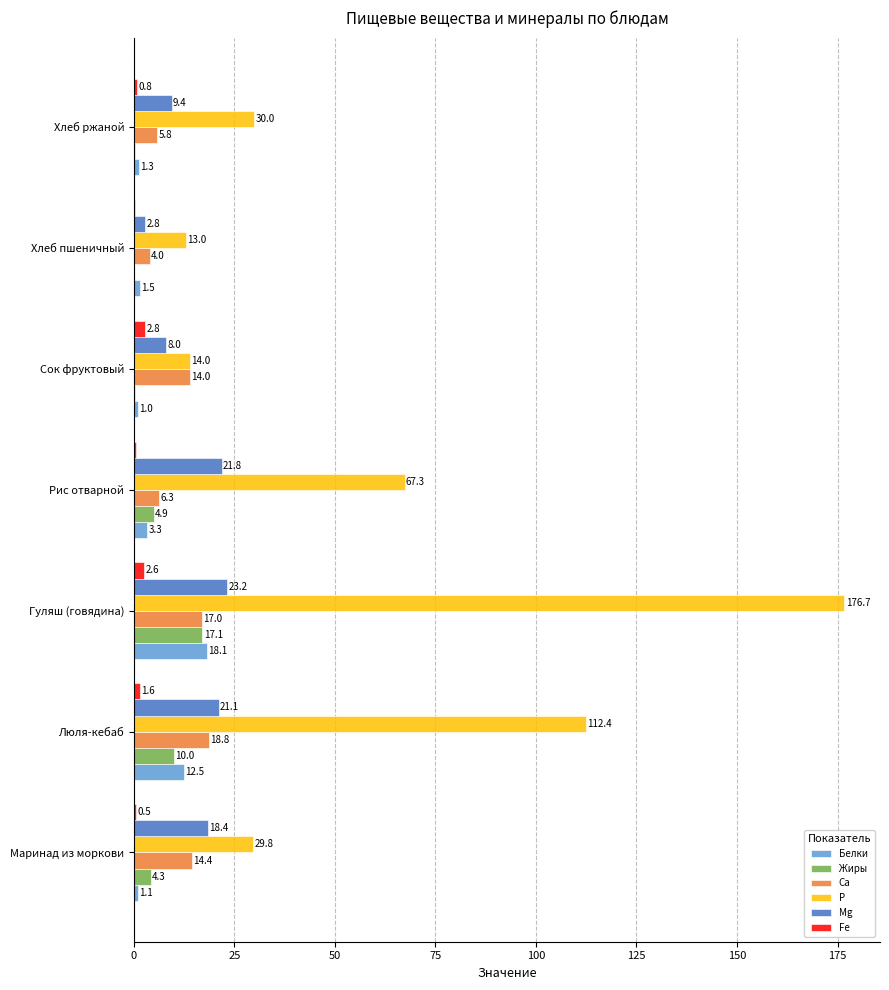

How many series are shown in this chart?

6